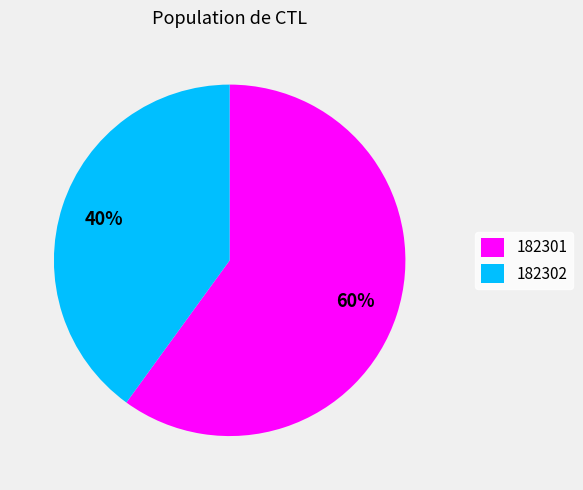

Count the number of slices in the pie.

2